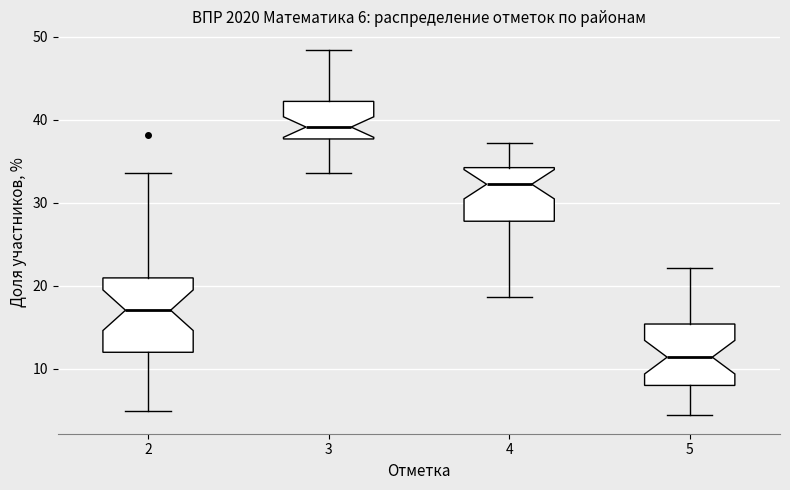

Which box's median line is the highest?

3